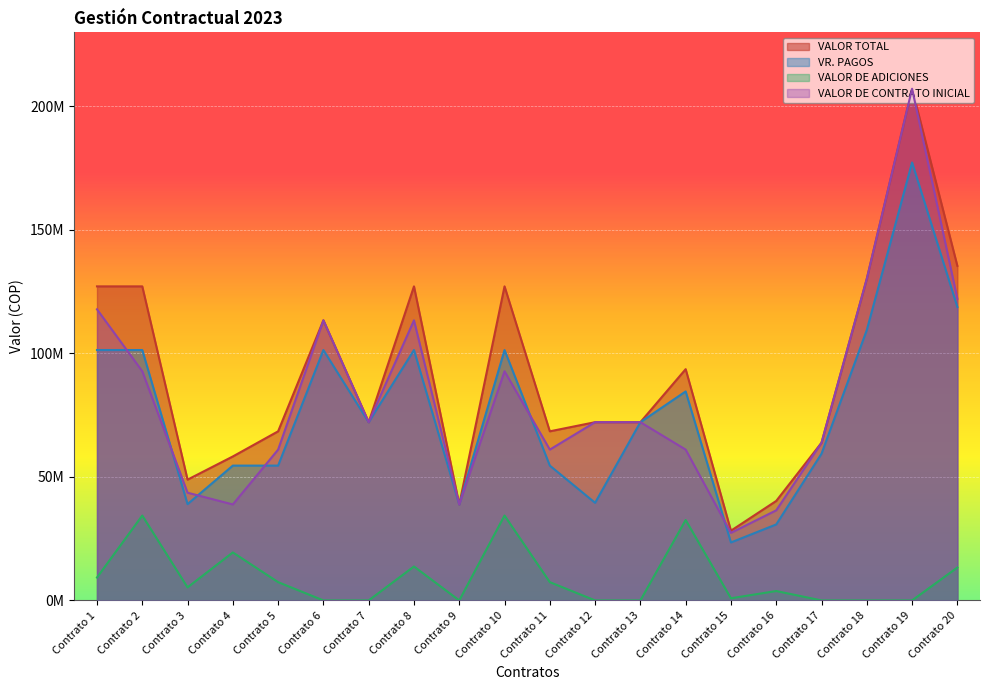

Reading left to right, extract all data points from this chart.

VALOR TOTAL: 127149415	127149415	48903615	58287831	68465071	113403532	72165884	127149415	38858554	127149415	68465071	72165884	72165884	93630602	28231927	40286012	63839053	130231658	207155200	135449817
VR. PAGOS: 101375885	101375885	38990720	54587016	54587016	101375885	72165884	101375885	38858554	101375885	54587016	39519412	72165884	84616470	23473737	30769632	59398075	109470089	177300480	118796151
VALOR DE ADICIONES: 9278471	34364707	5286877	19429277	7401629	0	0	13745883	0	34364707	7401629	0	0	32567166	872334	3806552	0	0	0	13322933
VALOR DE CONTRATO INICIAL: 117870944	92784708	43616738	38858554	61063442	113403532	72165884	113403532	38858554	92784708	61063442	72165884	72165884	61063436	27359593	36479460	63839053	130231658	207155200	122126884